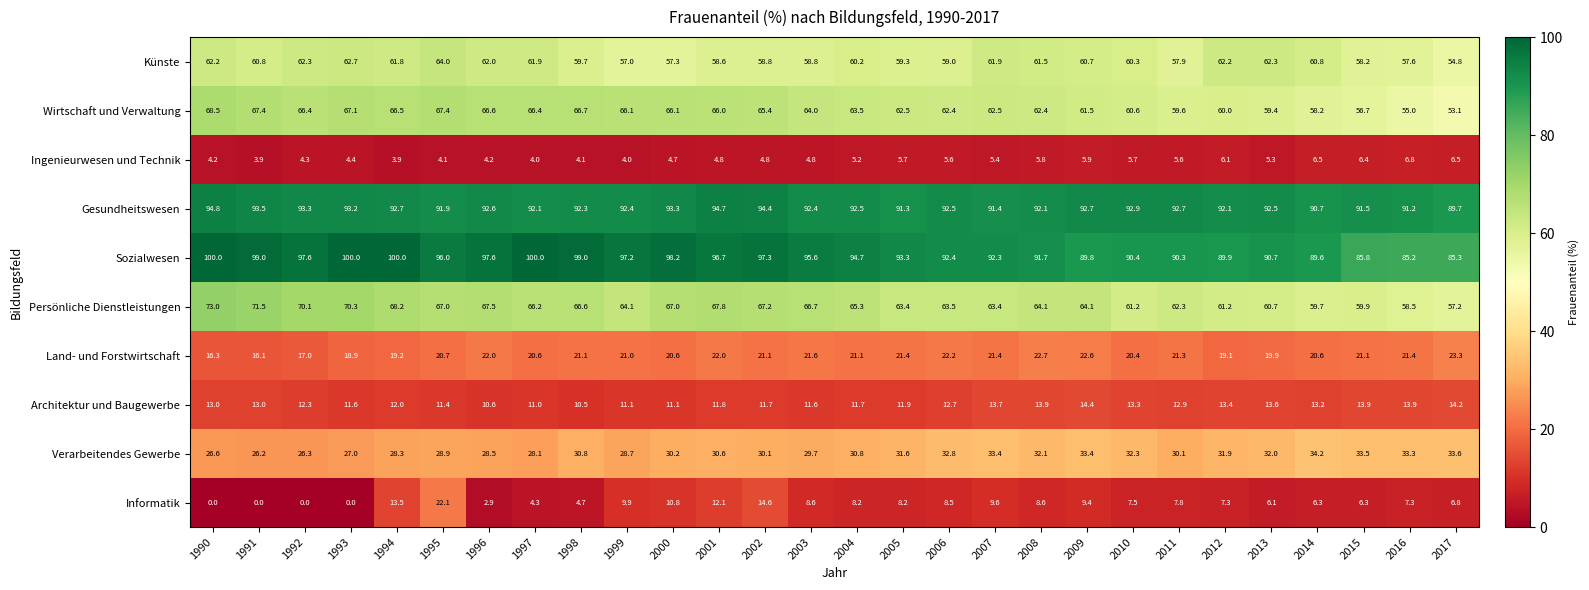

Rank the series at 1999 from lowest to highest value.

Ingenieurwesen und Technik, Informatik, Architektur und Baugewerbe, Land- und Forstwirtschaft, Verarbeitendes Gewerbe, Künste, Persönliche Dienstleistungen, Wirtschaft und Verwaltung, Gesundheitswesen, Sozialwesen